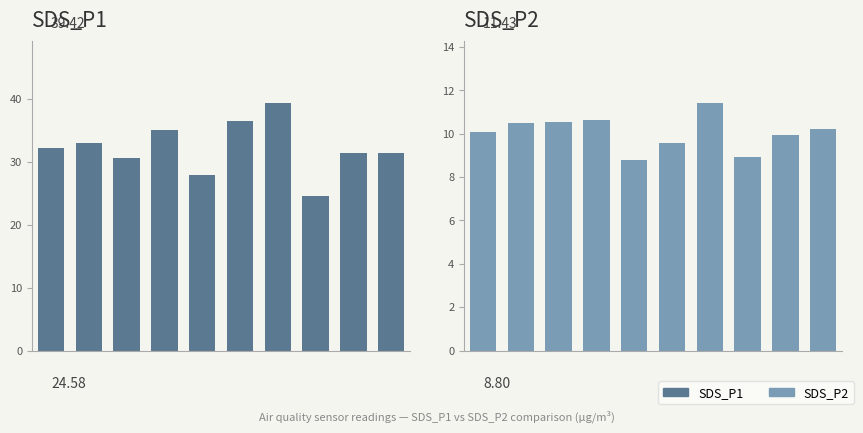

How many data points does each series have?

10